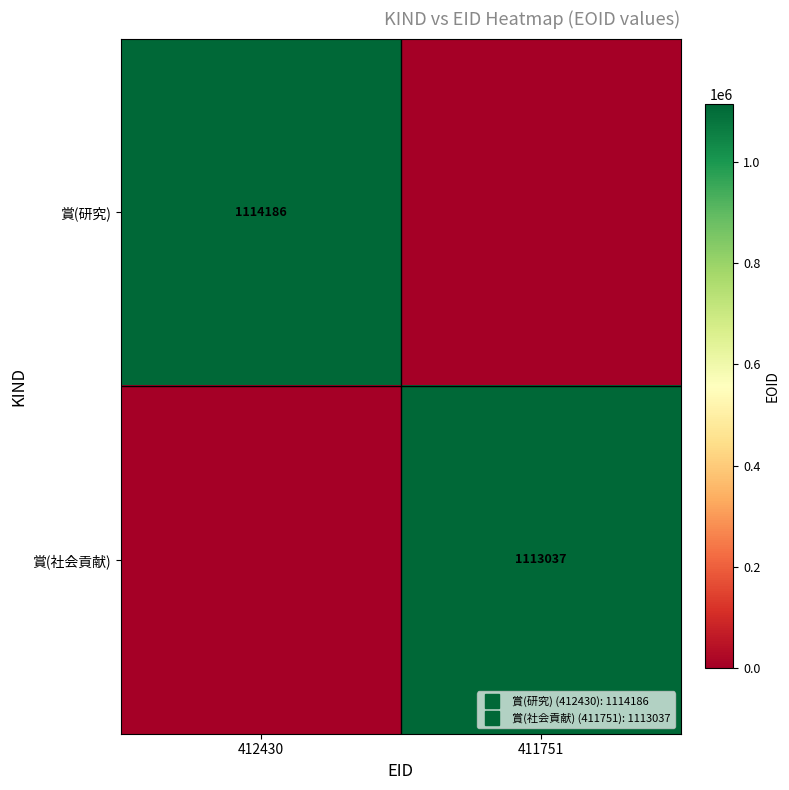

At which label is 賞(研究) closest to 557093?

412430